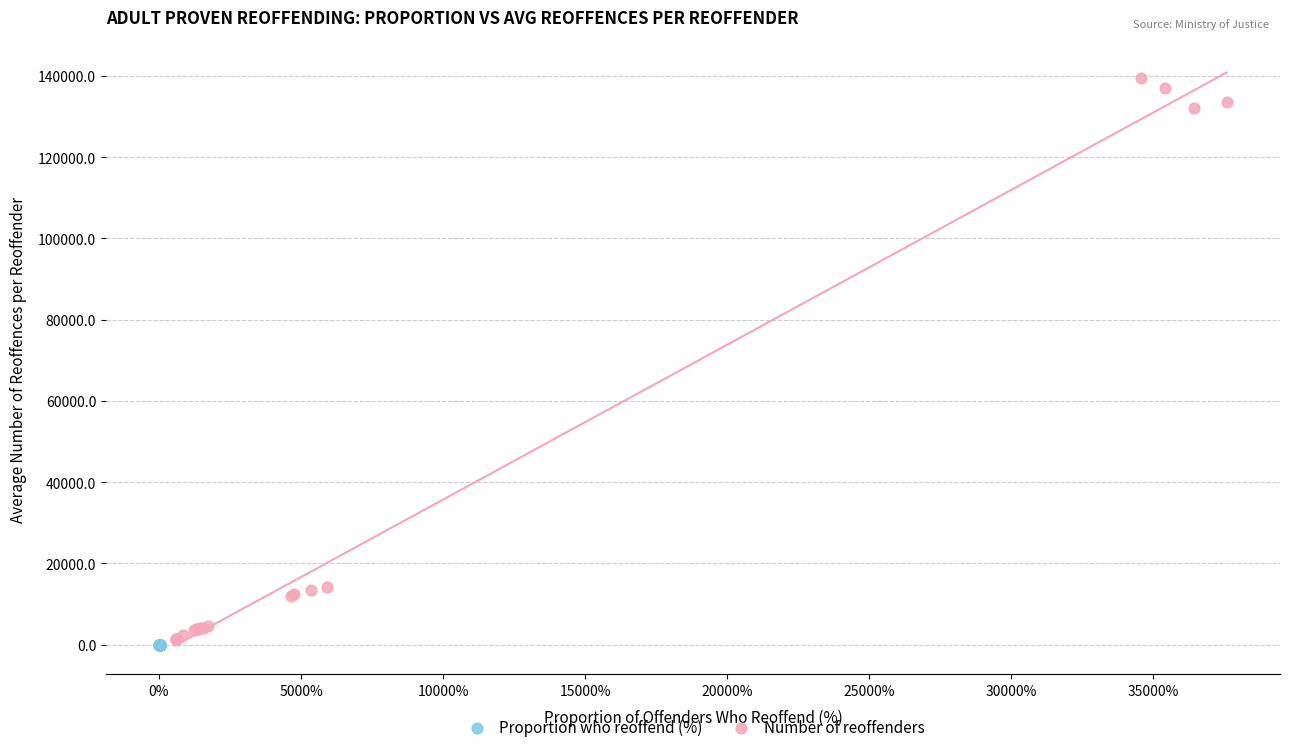

Which series reaches the maximum Y coordinate?

Number of reoffenders